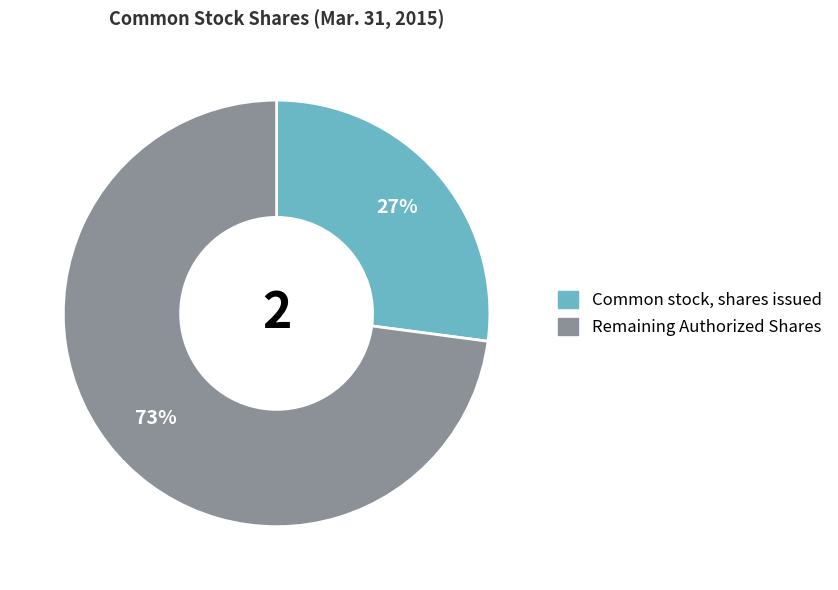

To the nearest percent, what is the difference between the largest and smallest slice percentages?

46%